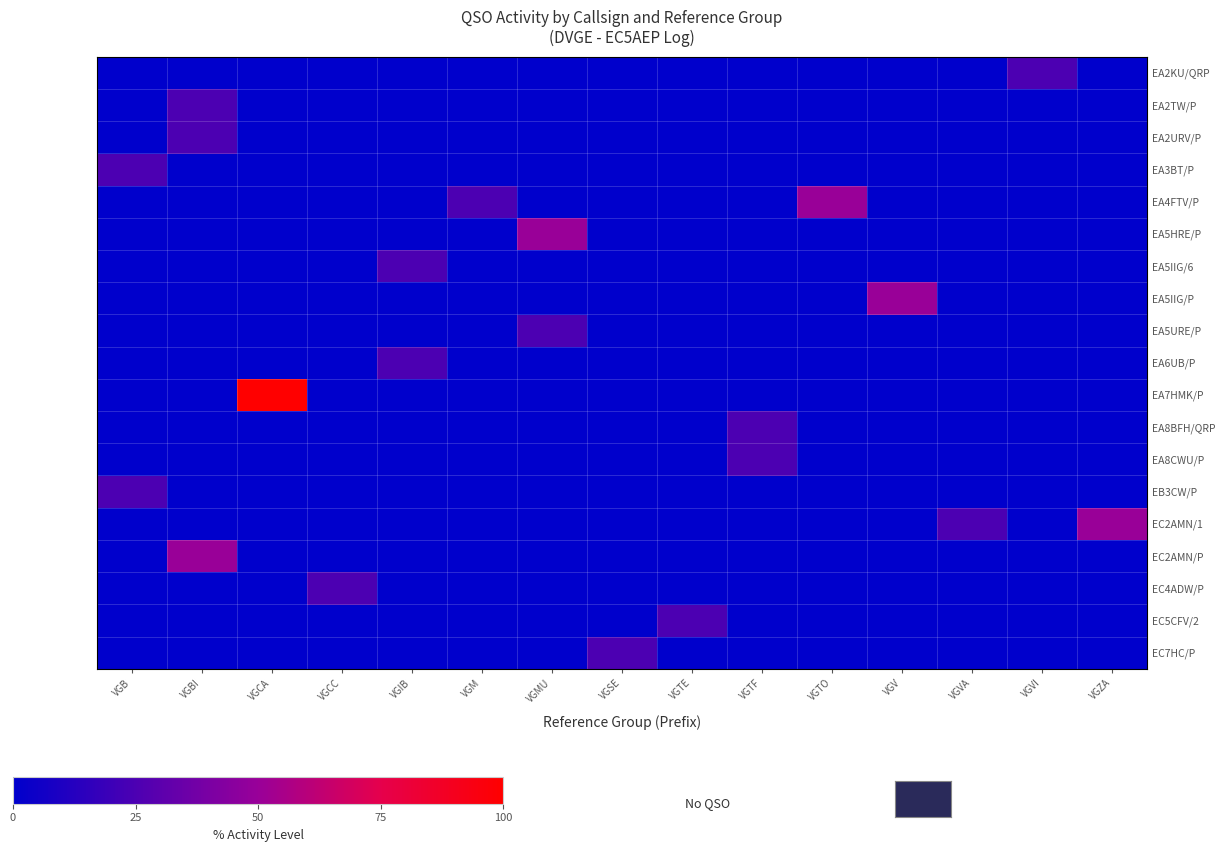

At how many categories does at least one series exceed 13?

15